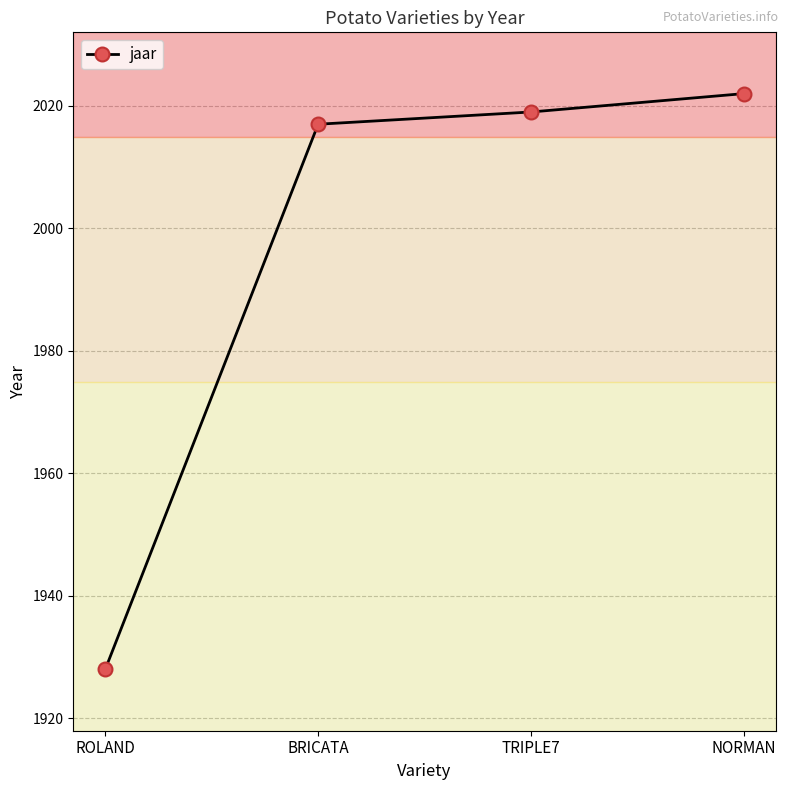

Reading right to left, what are all the values shown in this chart?

NORMAN=2022	TRIPLE7=2019	BRICATA=2017	ROLAND=1928